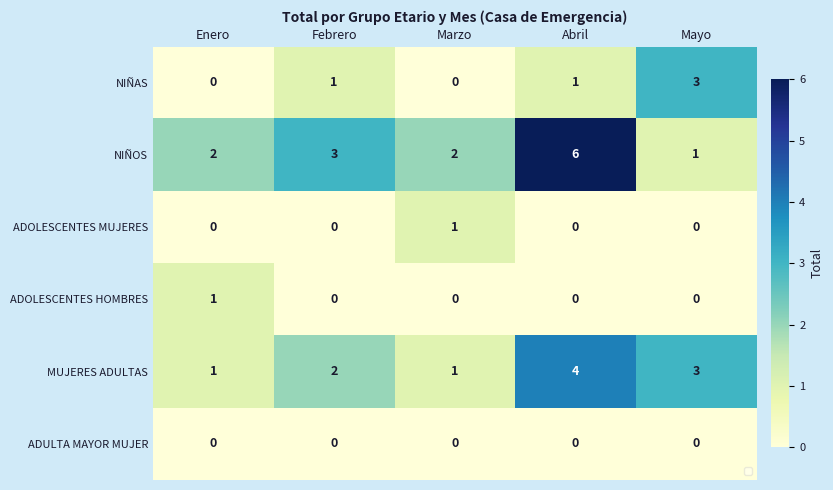

How many values in the NIÑOS series are below 2?

1